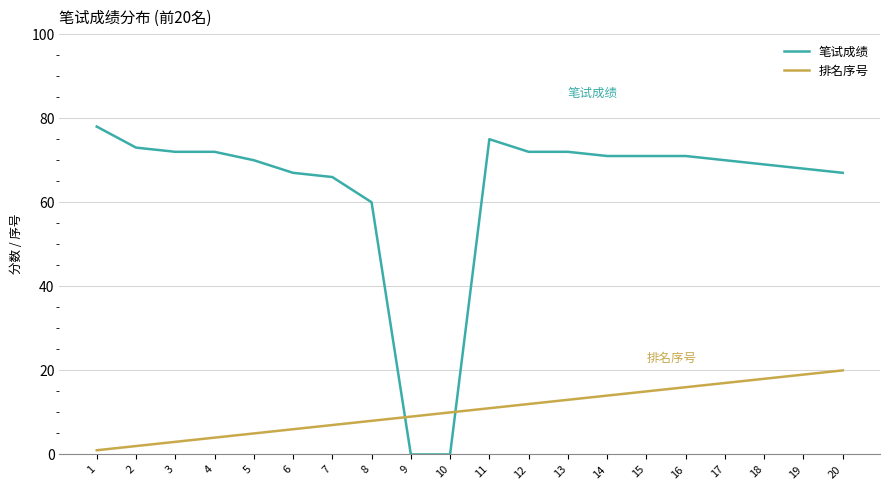

What is the total value across all series at 12?

84